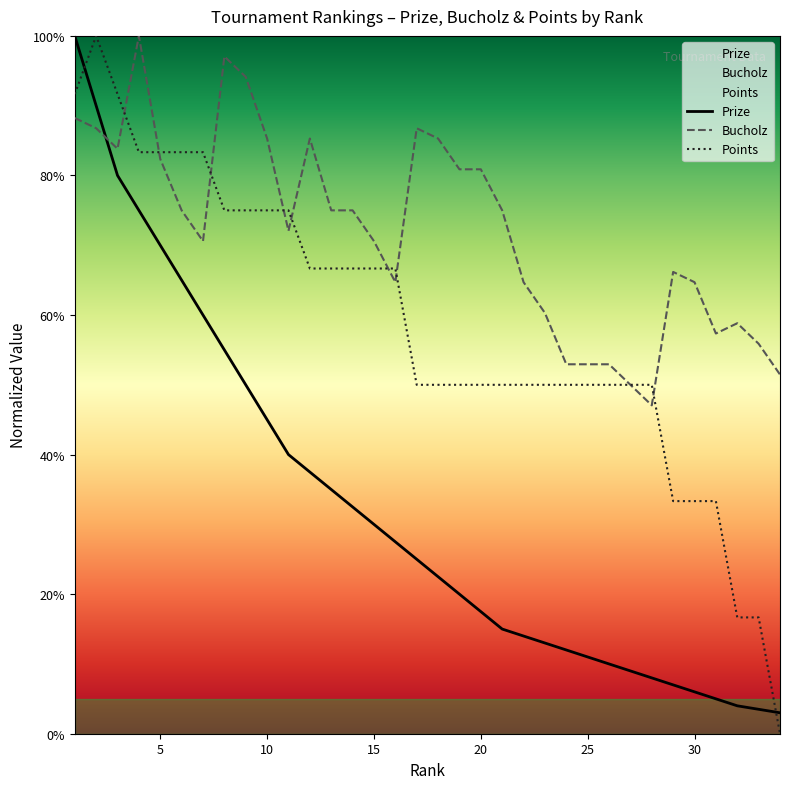

List the series in order of their overall mean, highest first.

Bucholz, Points, Prize